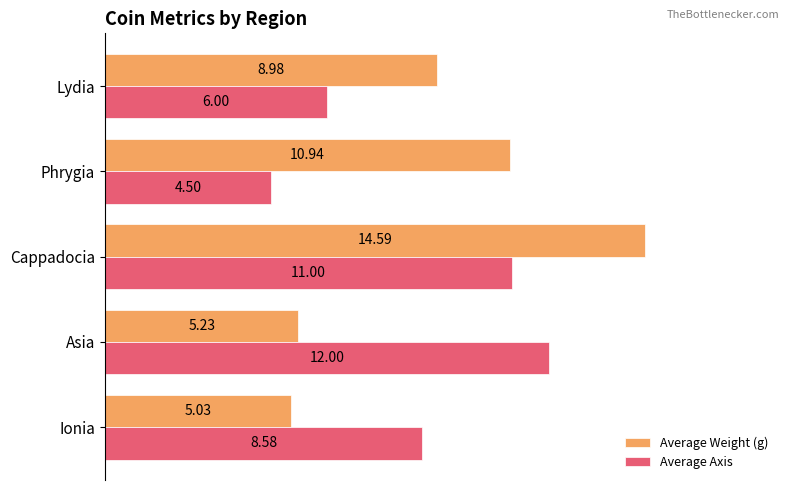

What is the average value of the Average Weight (g) series?

9.0